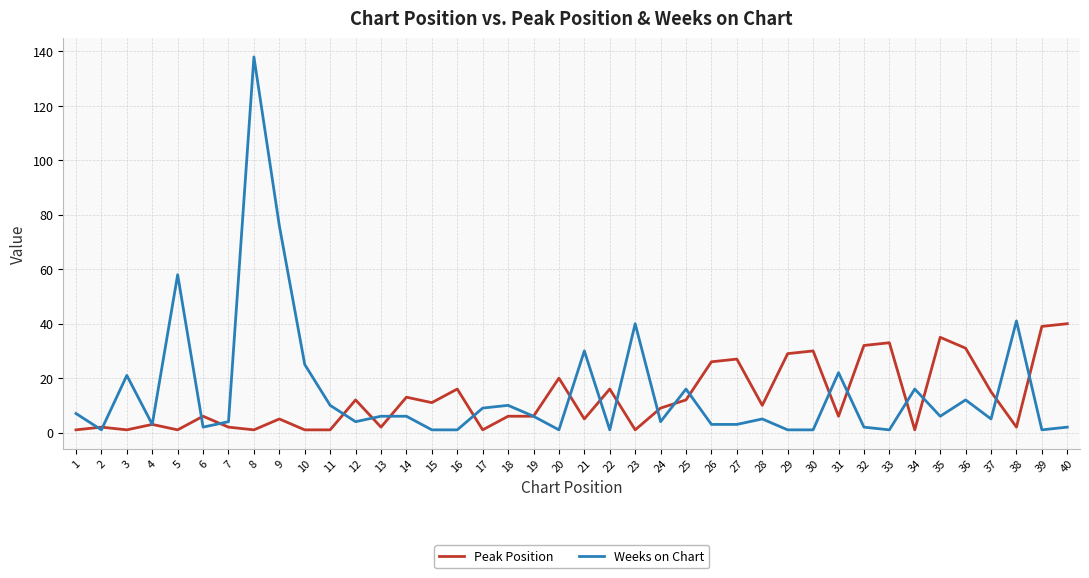

At which category is the sum across all series the highest?

8